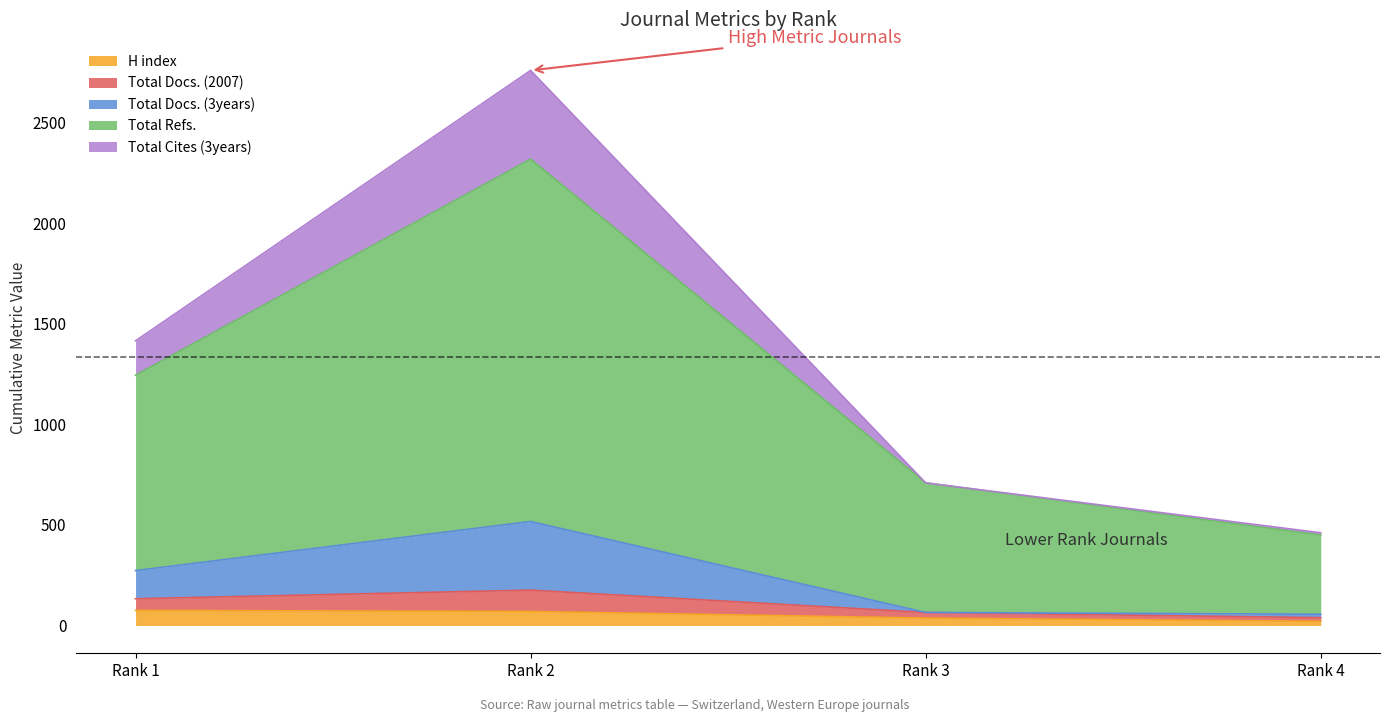

How many lines are shown in the chart?

5